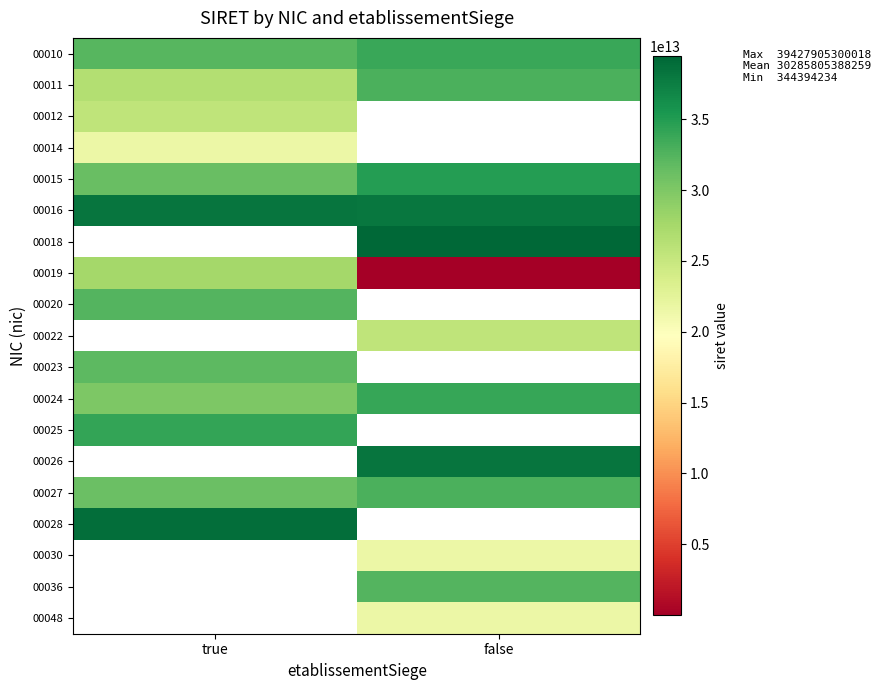

At how many categories does at least one series exceed 1611431816384?

2